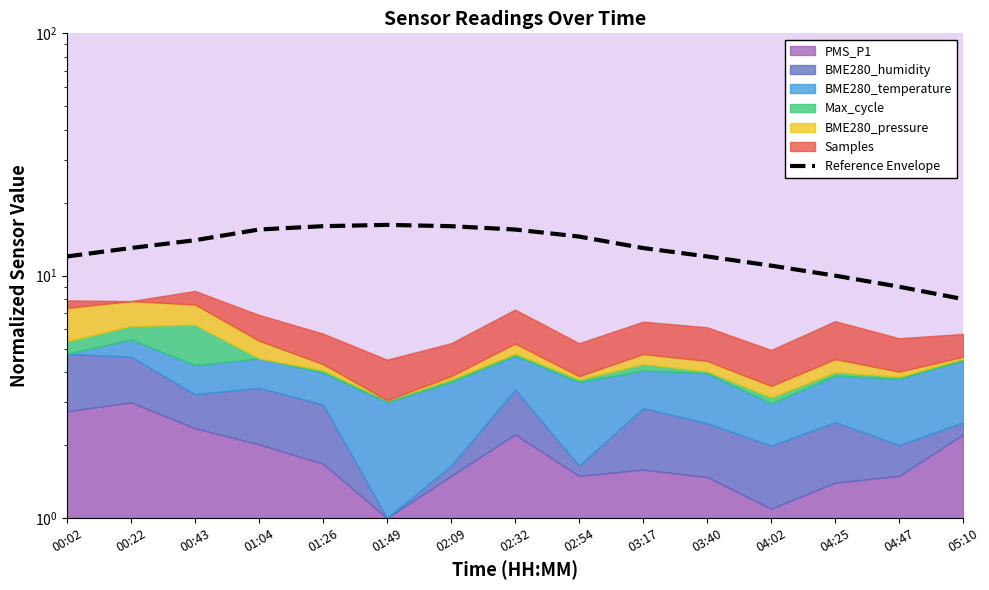

At which label does the data first exceed 13?

00:43